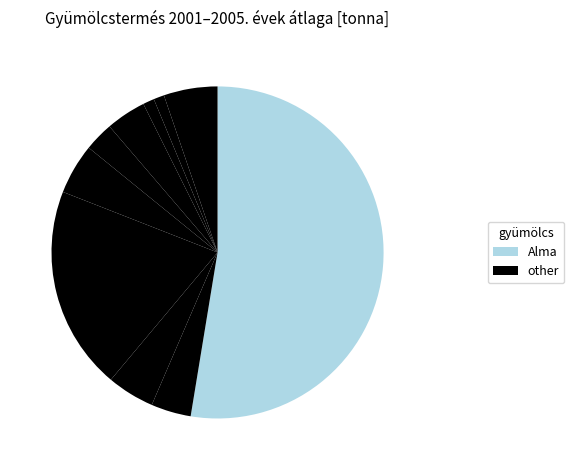

Rank the categories by value from highest to lowest.

Alma, Meggy, Egyéb, Szilva és ringlószilva, Cseresznye, Őszibarack, Körte, Kajszi, Ribiszke, Dió